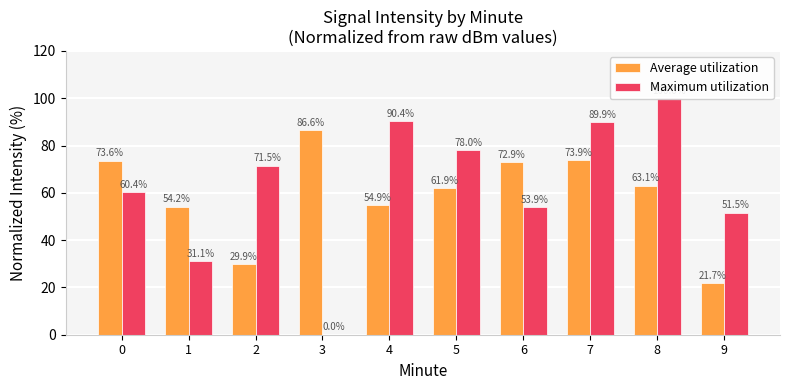

Does the chart contain any negative values?

No